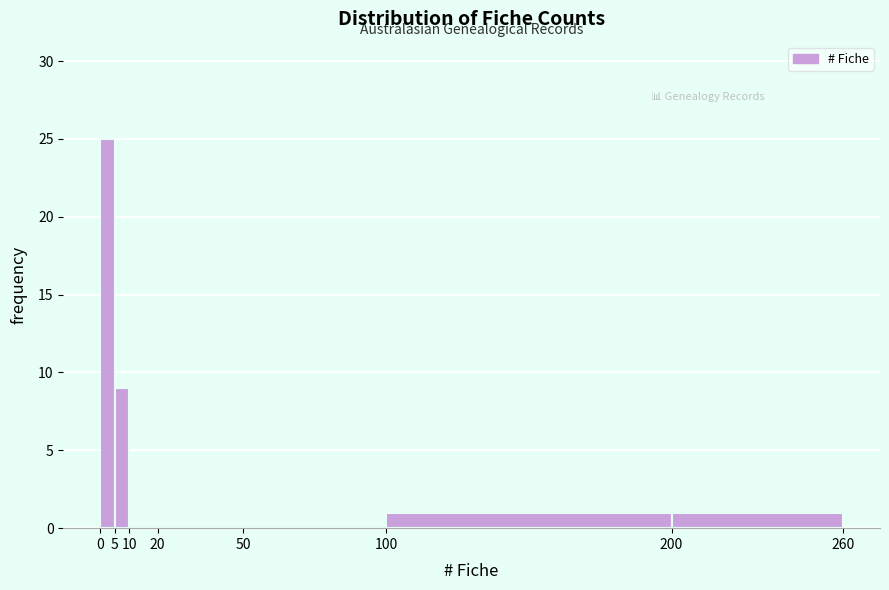

Over which range of the x-axis is the bar tallest?

0 to 5